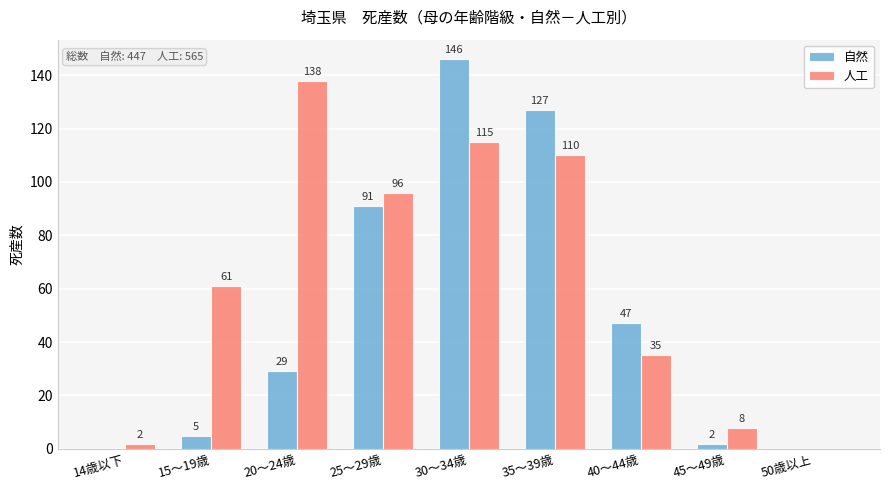

Is the value of 自然 at 30～34歳 greater than the value of 人工 at 50歳以上?

Yes